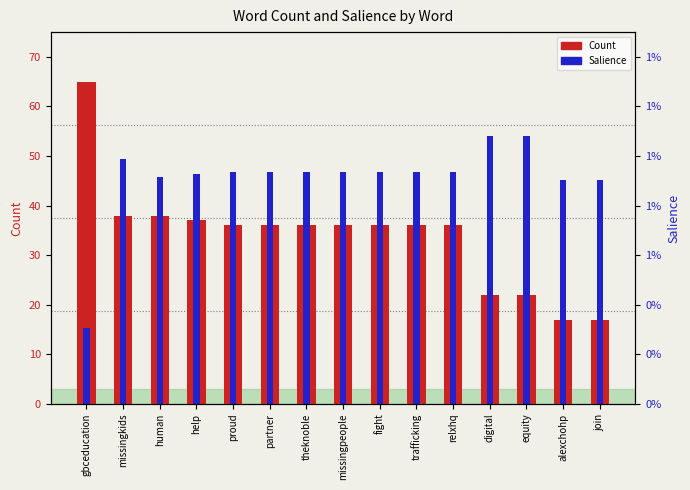

Reading left to right, what are all the values shown in this chart?

Count: 65.0	38.0	38.0	37.0	36.0	36.0	36.0	36.0	36.0	36.0	36.0	22.0	22.0	17.0	17.0
Salience: 15.2	49.5	45.8	46.3	46.9	46.9	46.9	46.9	46.9	46.9	46.9	54.0	54.0	45.2	45.2